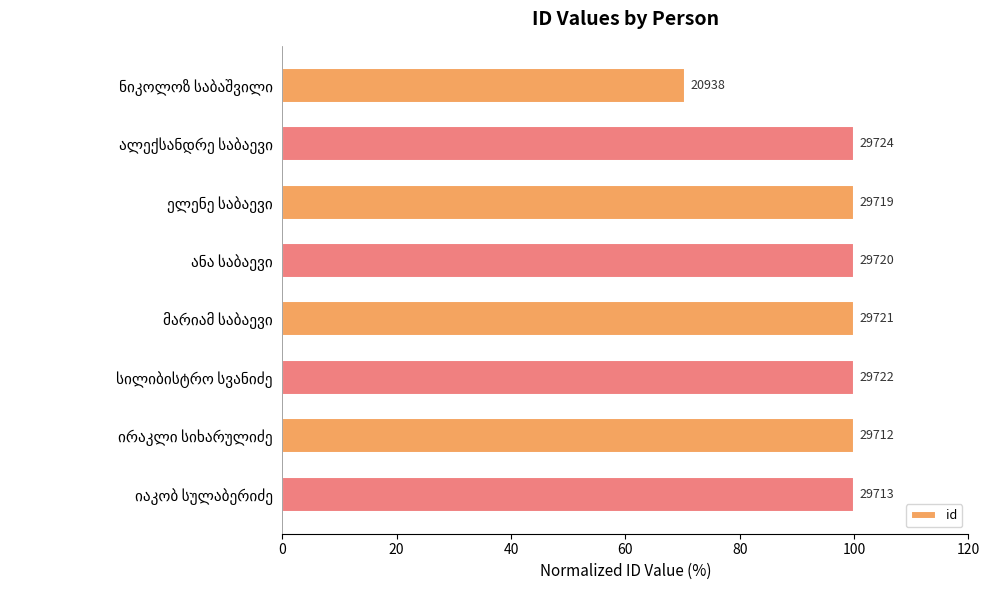

What is the difference between the second highest and minimum values?

29.6